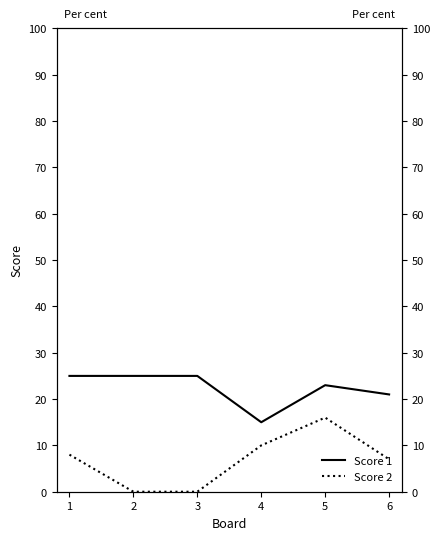

What are all the series names shown in the legend?

Score 1, Score 2